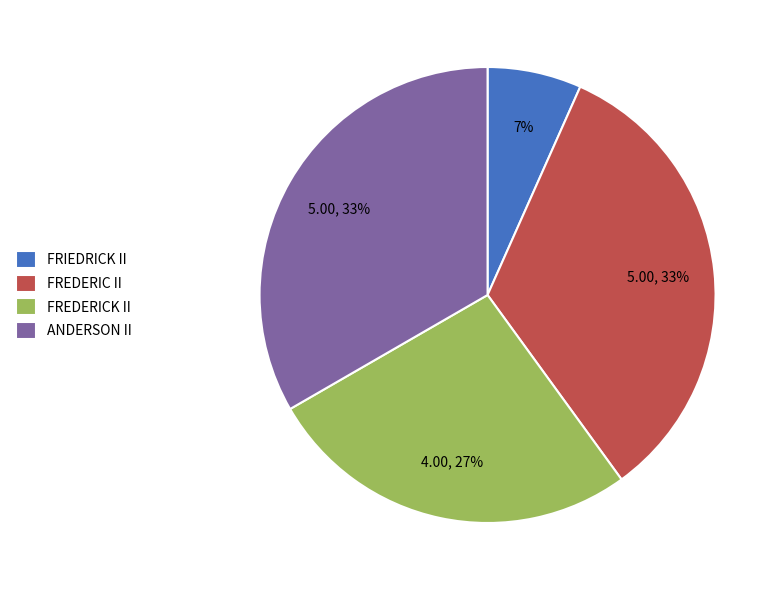

What percentage is the FREDERICK II slice, to the nearest percent?

27%